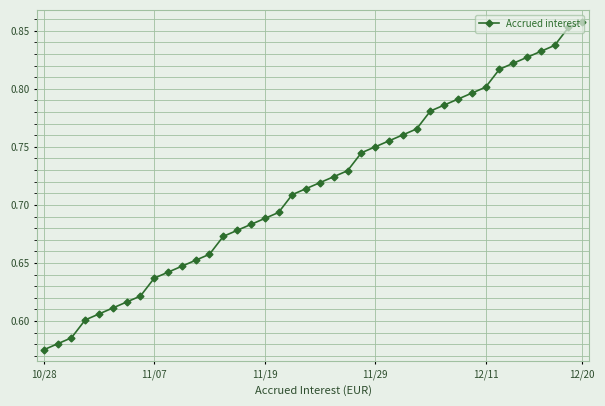

How many values are between 0 and 1?

40